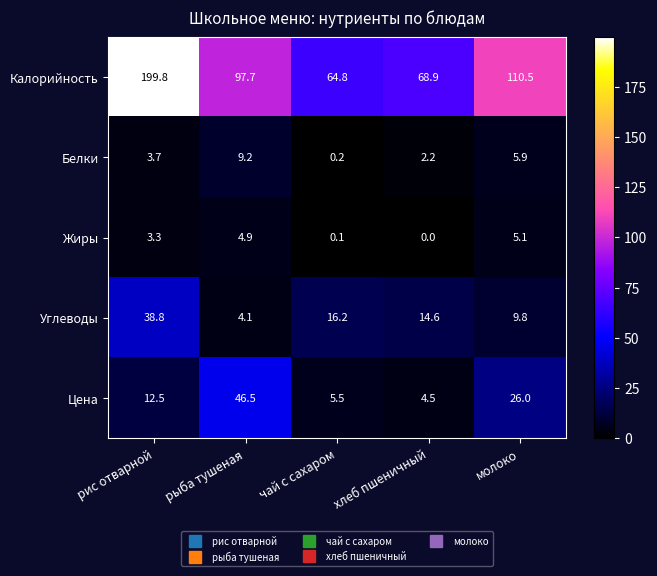

Reading right to left, extract all data points from this chart.

Калорийность: молоко=110.5	хлеб пшеничный=68.9	чай с сахаром=64.8	рыба тушеная=97.7	рис отварной=199.8
Белки: молоко=5.9	хлеб пшеничный=2.2	чай с сахаром=0.2	рыба тушеная=9.2	рис отварной=3.7
Жиры: молоко=5.1	хлеб пшеничный=0.0	чай с сахаром=0.1	рыба тушеная=4.9	рис отварной=3.3
Углеводы: молоко=9.8	хлеб пшеничный=14.6	чай с сахаром=16.2	рыба тушеная=4.1	рис отварной=38.8
Цена: молоко=26.0	хлеб пшеничный=4.5	чай с сахаром=5.5	рыба тушеная=46.5	рис отварной=12.5